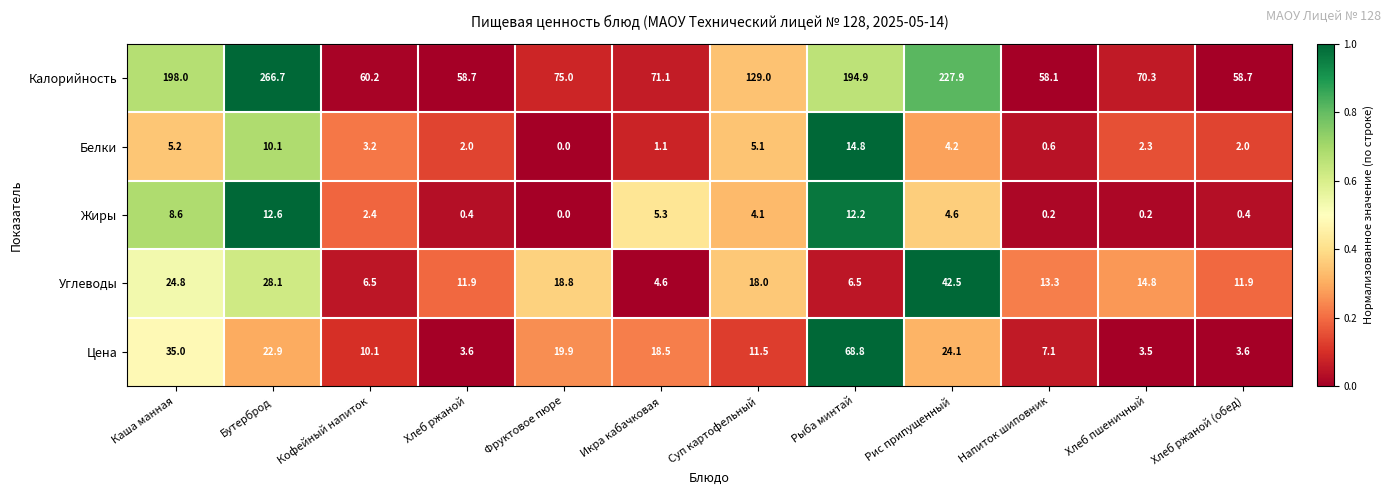

Which series has the widest spread of values?

Калорийность